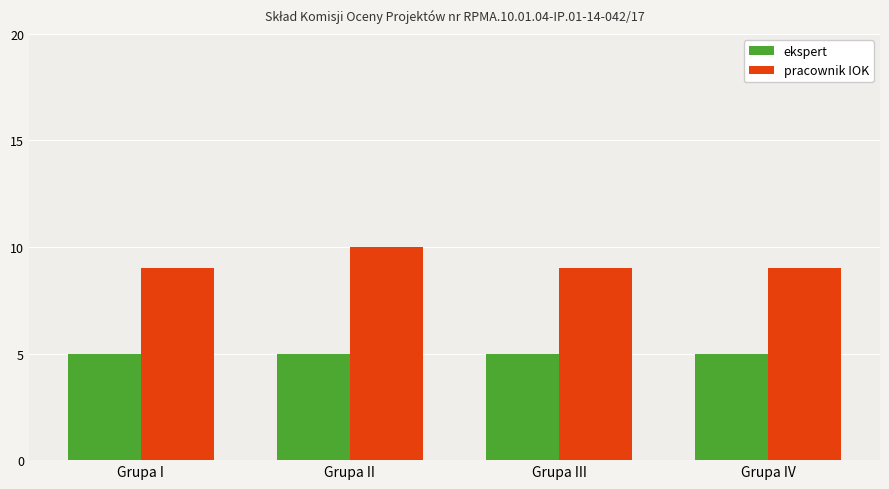

What is the lowest value of the pracownik IOK series?

9